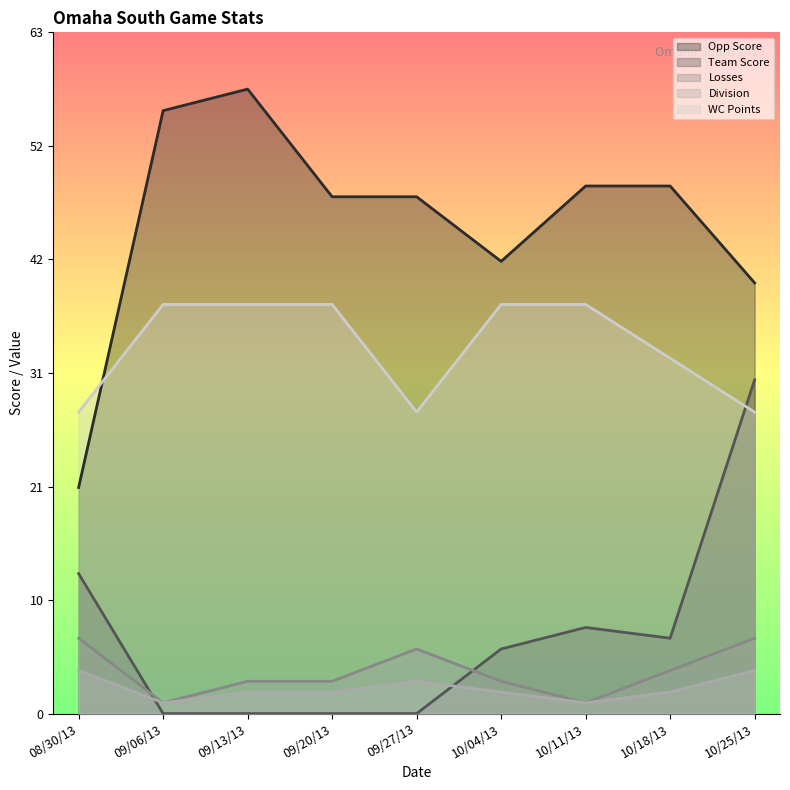

What is the label of the 4th point from the right?

10/04/13